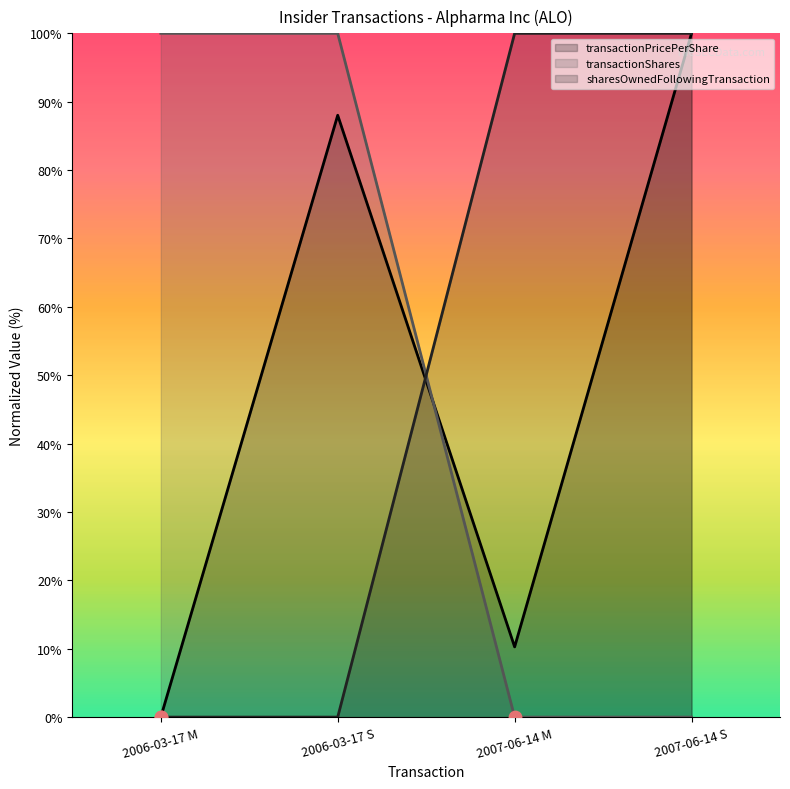

At how many categories does at least one series exceed 34?

4